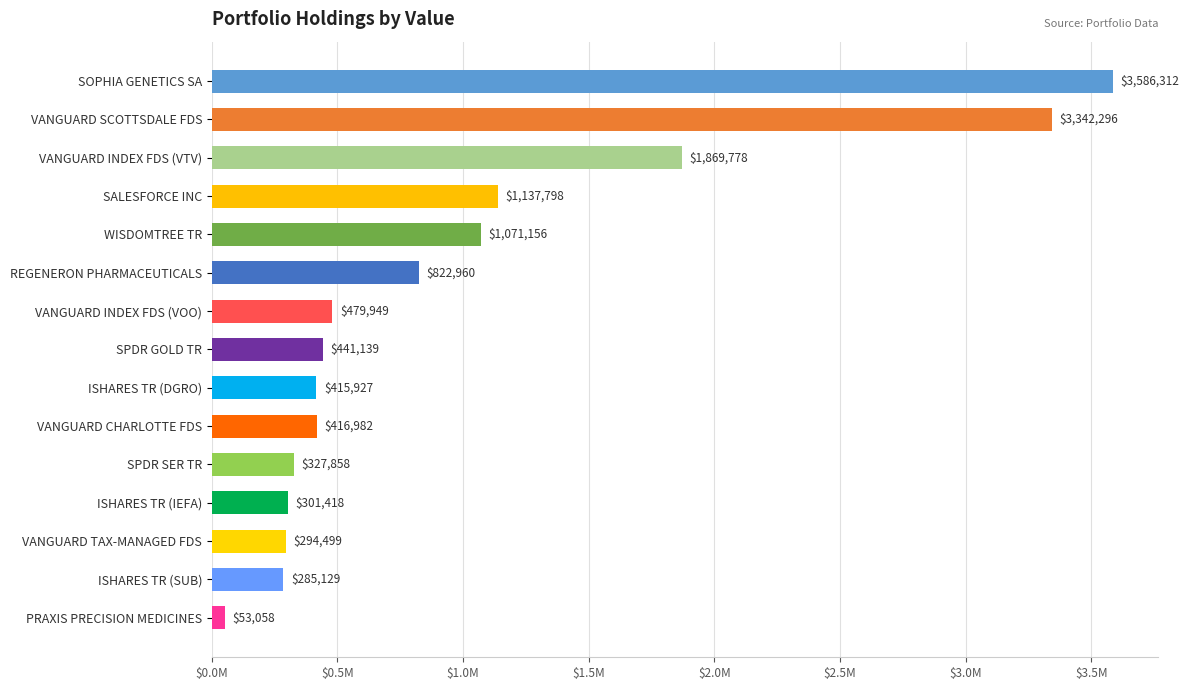

Are the bars horizontal?

Yes